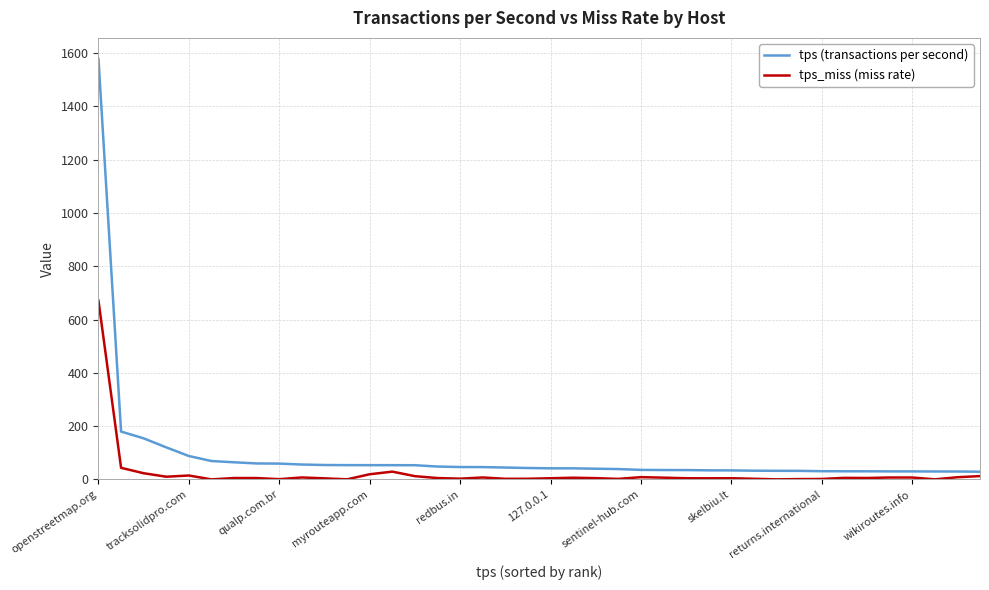

List the series in order of their peak value, highest first.

tps (transactions per second), tps_miss (miss rate)